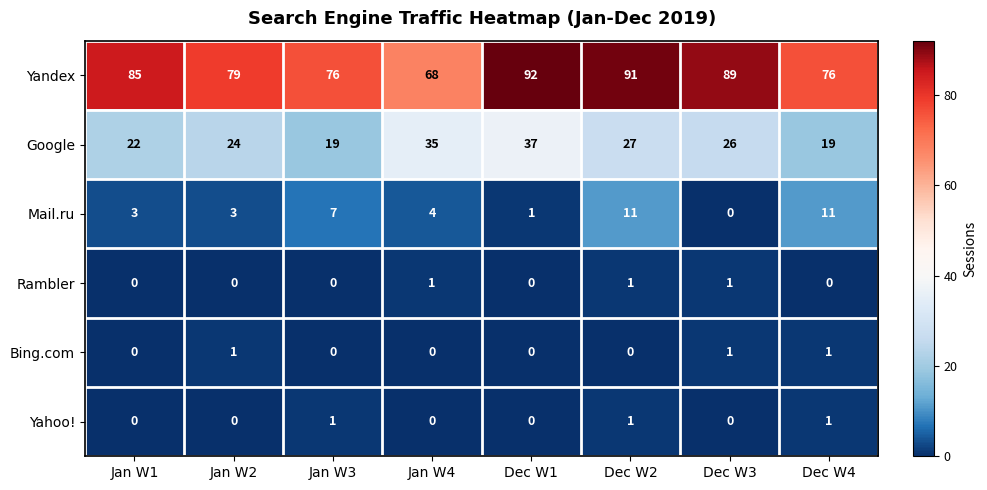

How many Yahoo! values are between 0 and 1?

8